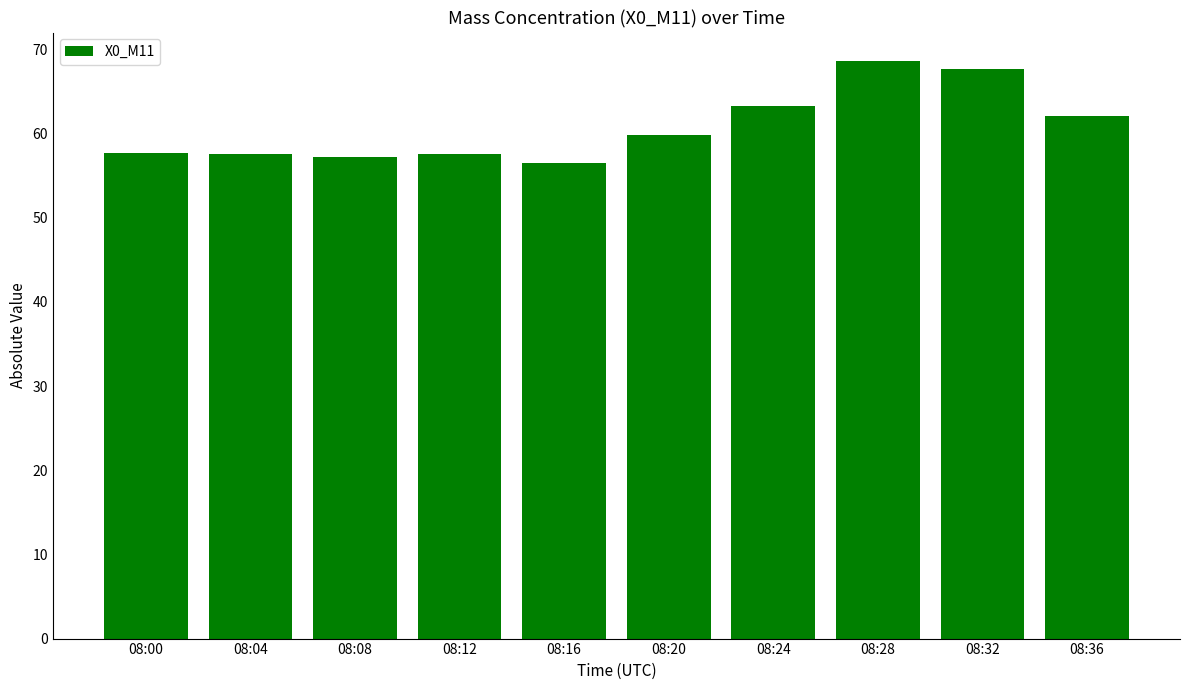

What is the change in value from 08:08 to 08:12?

+0.5